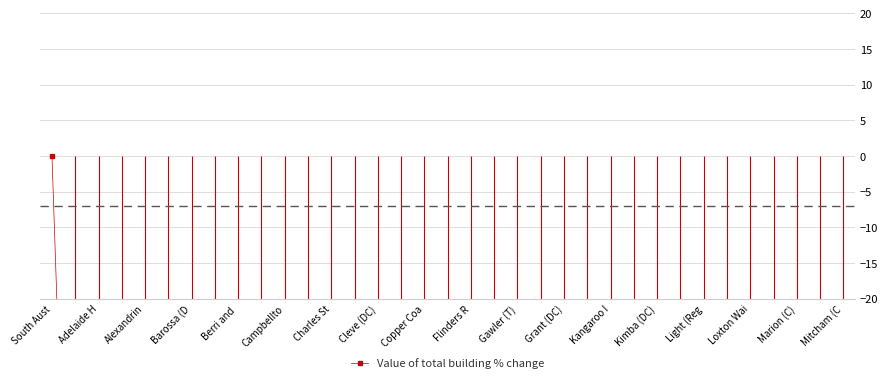

What is the approximate value at Grant (DC)?

-99.9